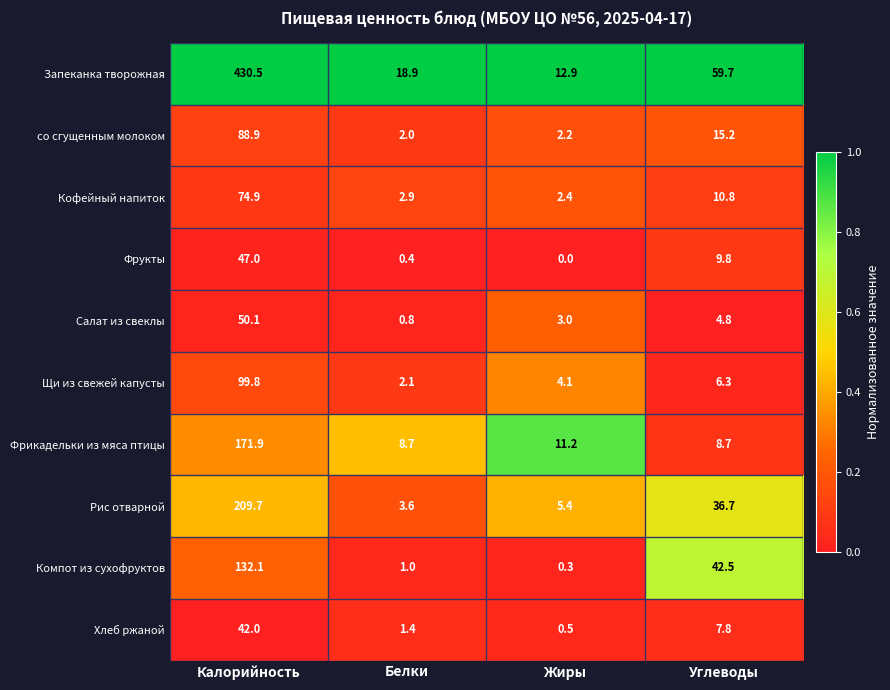

Which label corresponds to the largest value in the chart?

Калорийность